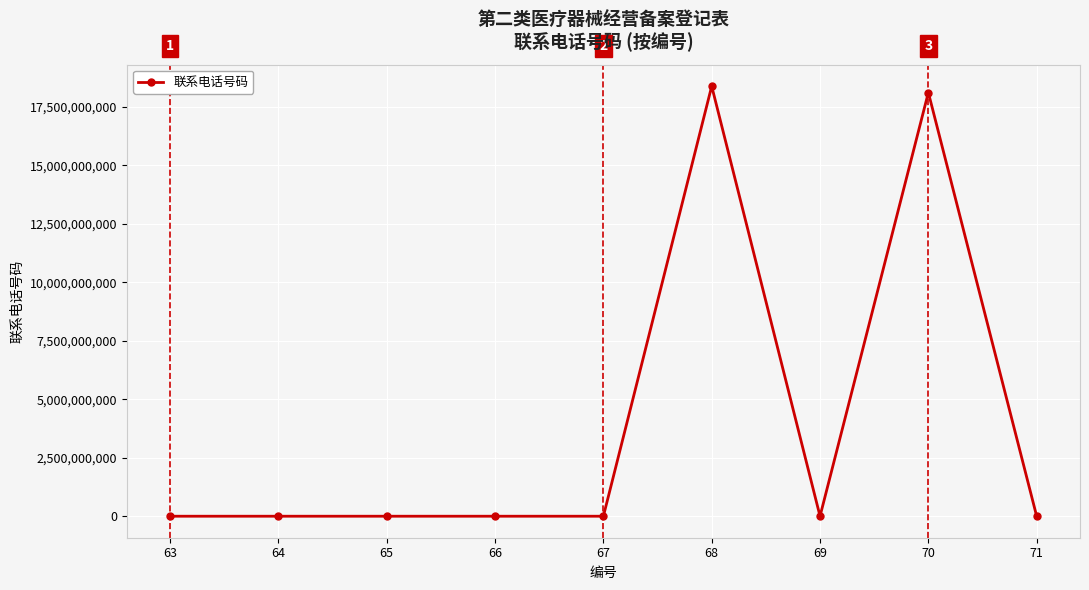

What is the sum of all values?

36540830070